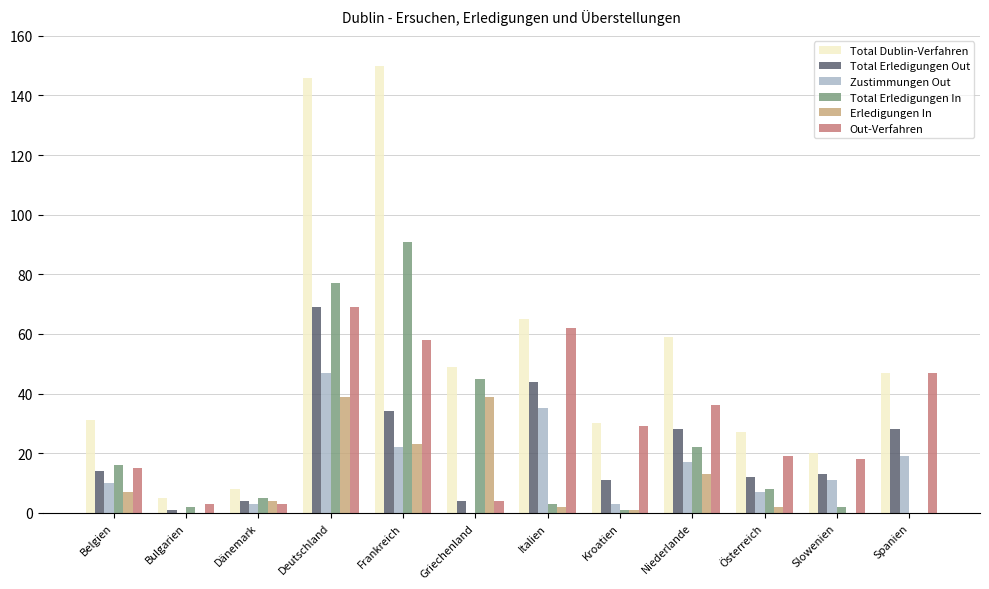

Which label corresponds to the largest value in the chart?

Frankreich